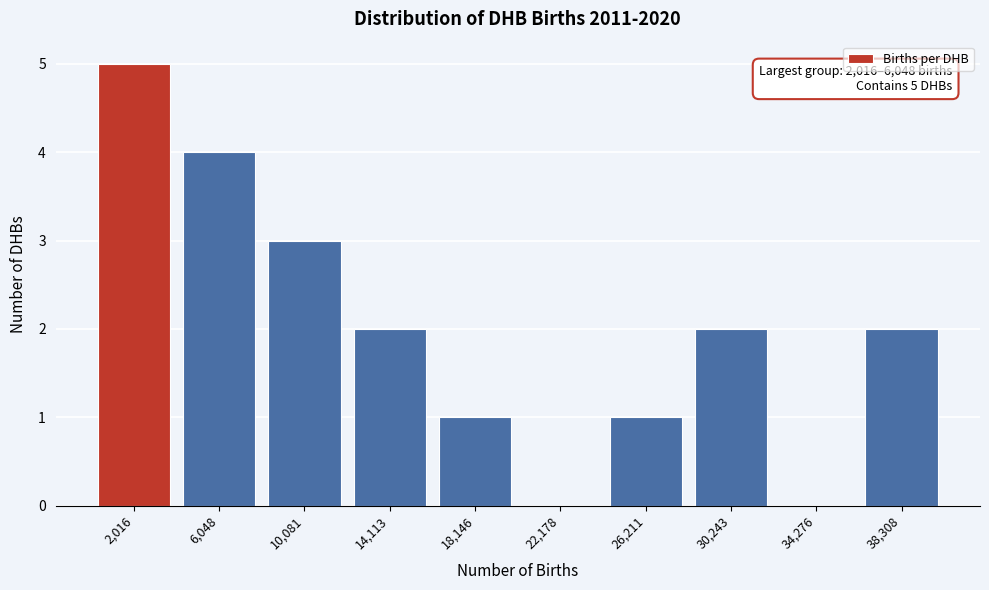

Reading right to left, what are all the values shown in this chart?

38,308=2	34,276=0	30,243=2	26,211=1	22,178=0	18,146=1	14,113=2	10,081=3	6,048=4	2,016=5